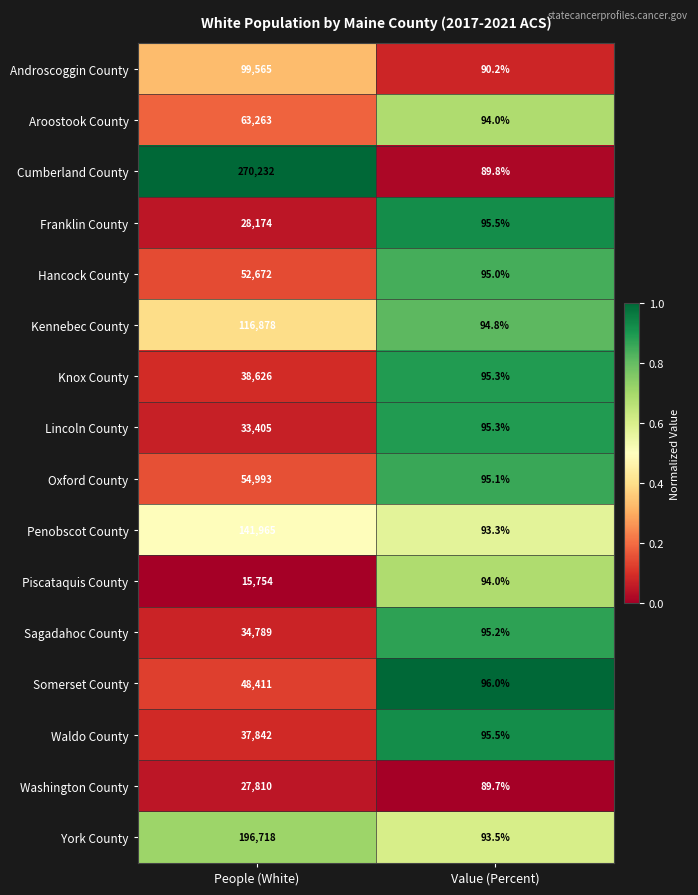

The value of Piscataquis County at Value (Percent) is 58.1. True or false?

False